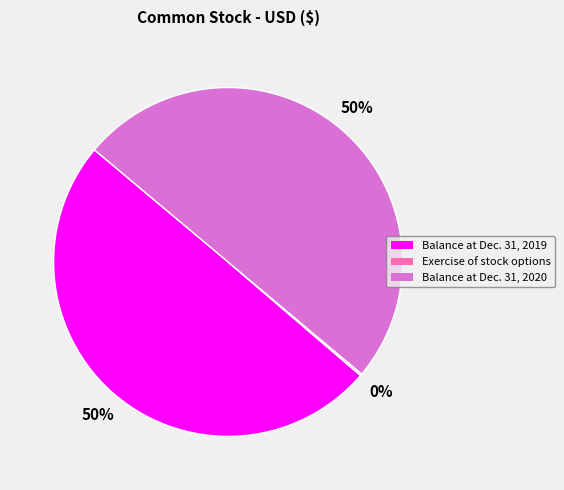

Is Balance at Dec. 31, 2019 the majority of the pie?

No